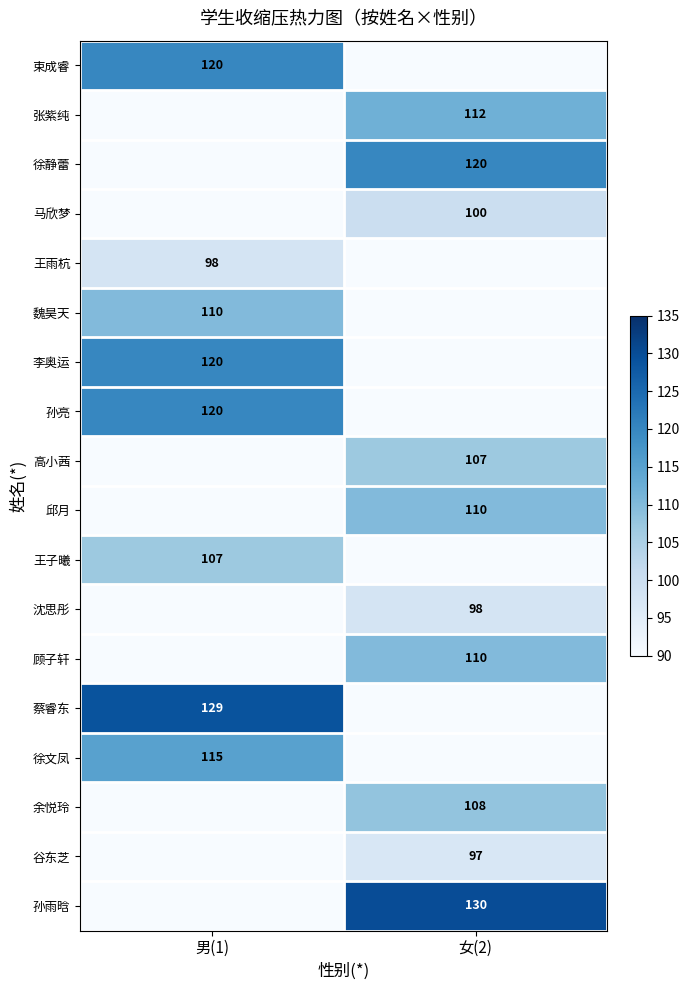

At which category does the chart reach its peak across all series?

女(2)